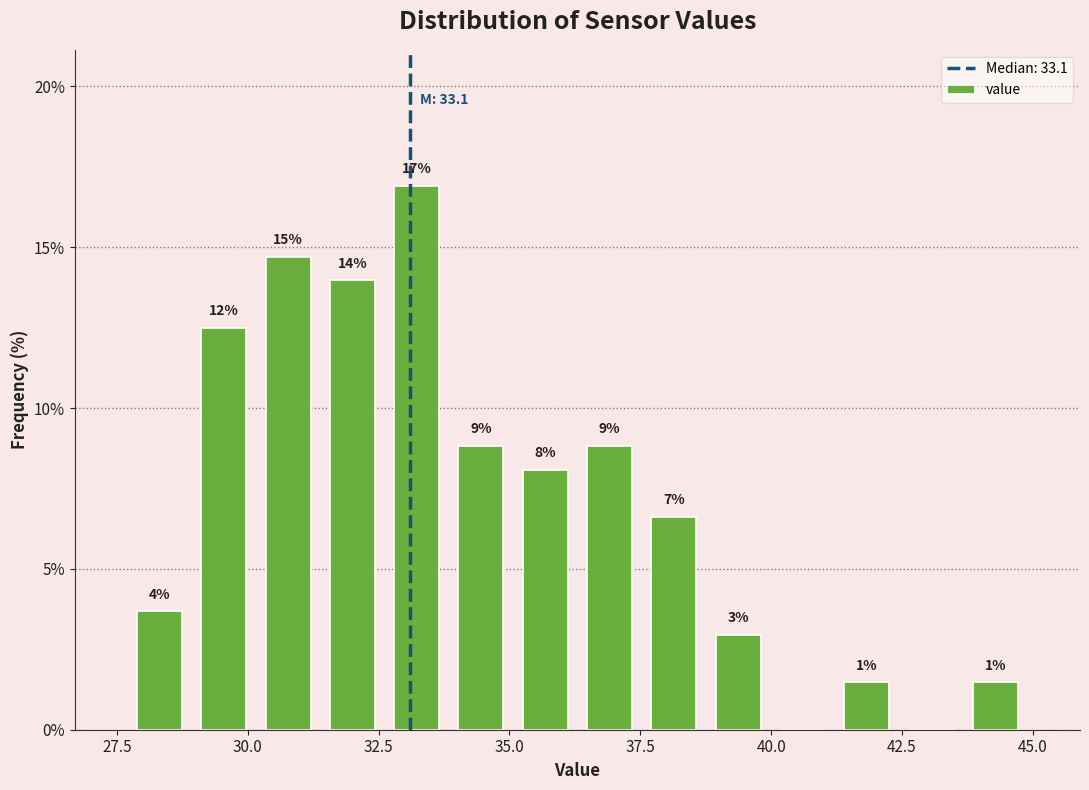

Around what value on the x-axis is the tallest bar? Give the approximate position of its centre, as read against the axis.

33.0